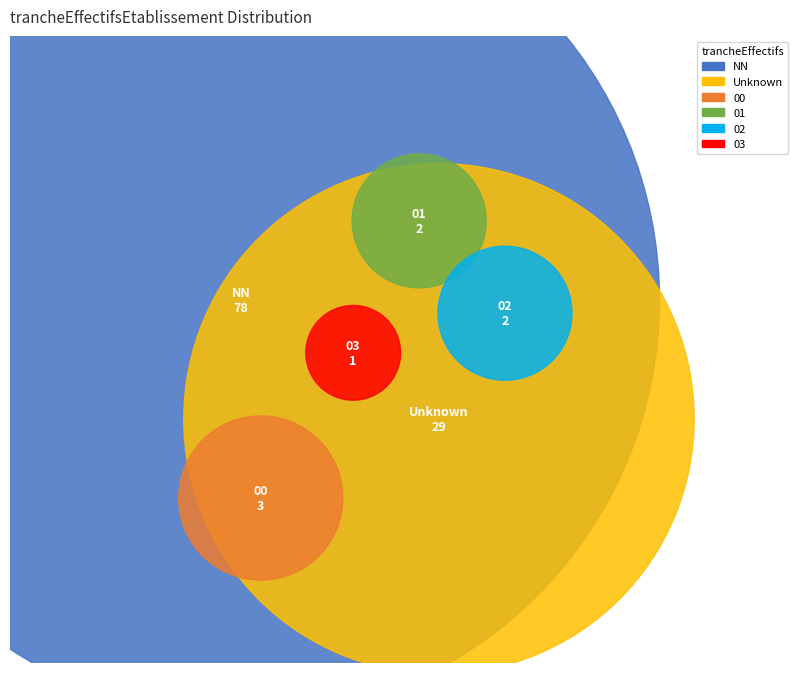

Which category has the biggest portion of the pie?

NN